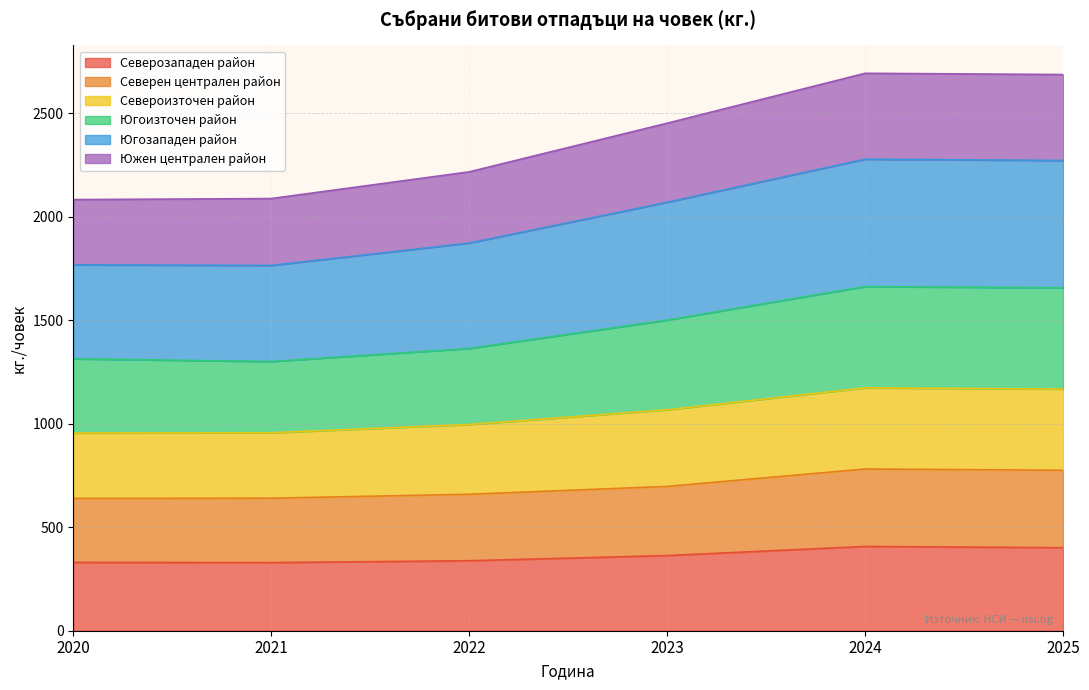

What is the minimum value shown in the chart?

329